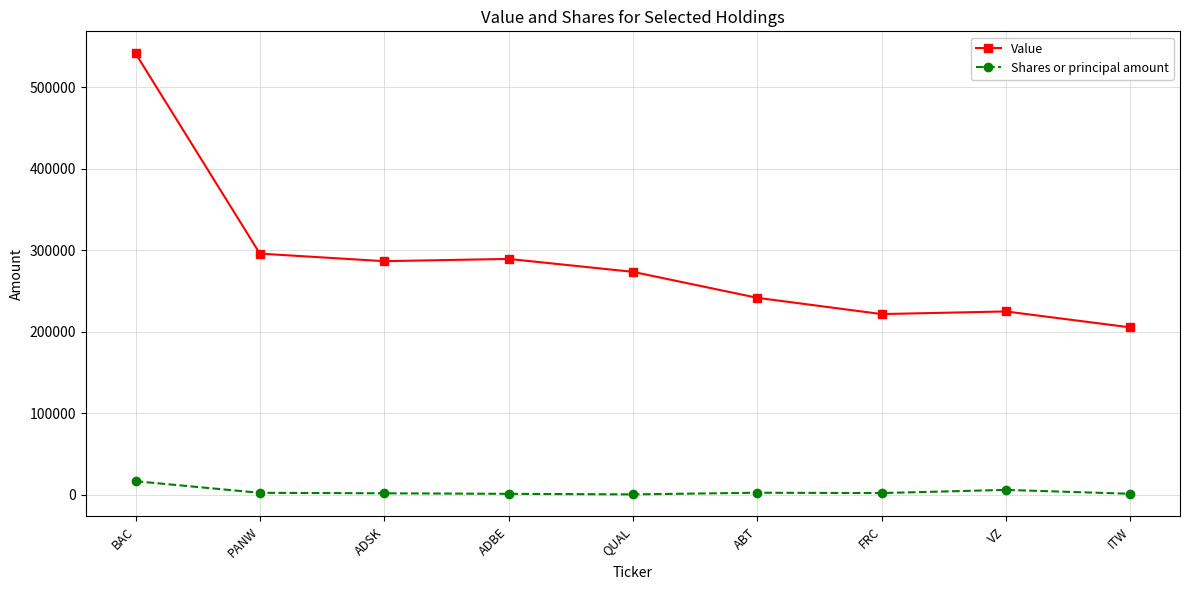

Where is the first local maximum for Value?

ADBE